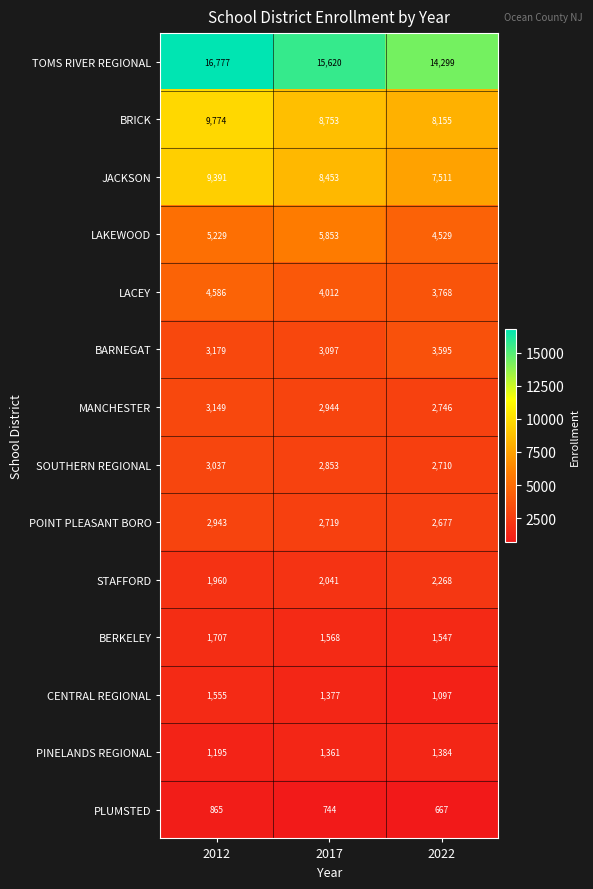

What is the spread (max minus min) of values at 2022?

13632